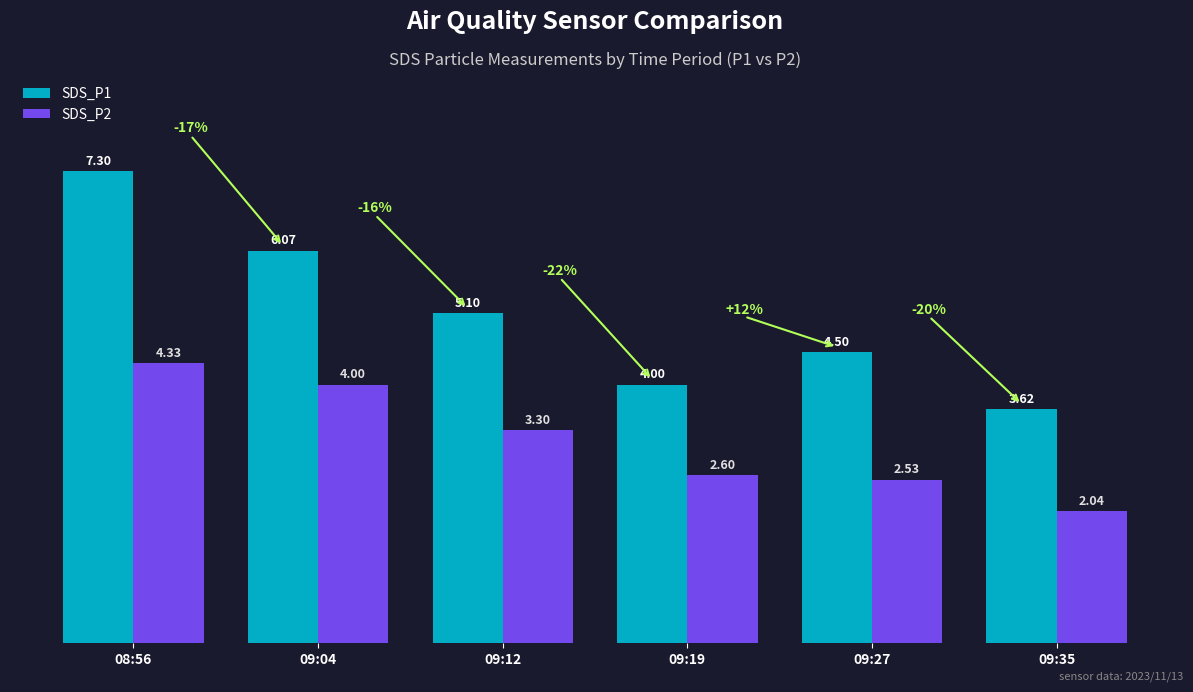

Is it true that SDS_P1 equals 1.9 at 09:12?

False